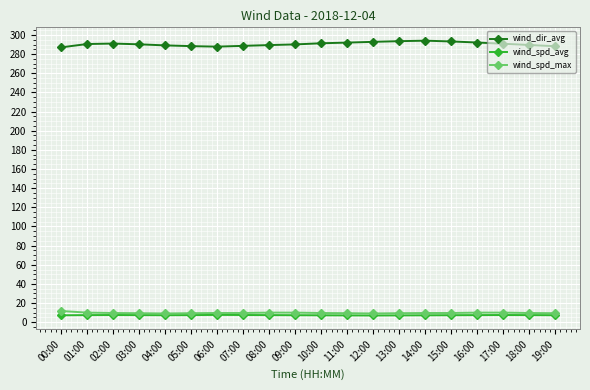

True or false: wind_spd_max and wind_dir_avg intersect in this chart.

False